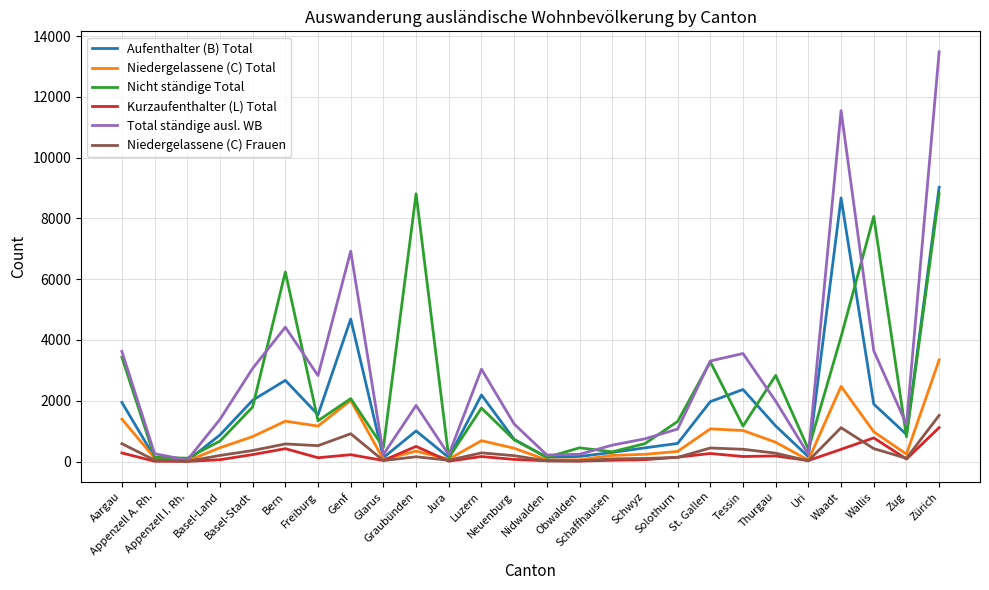

What is the minimum value for Nicht ständige Total?

109